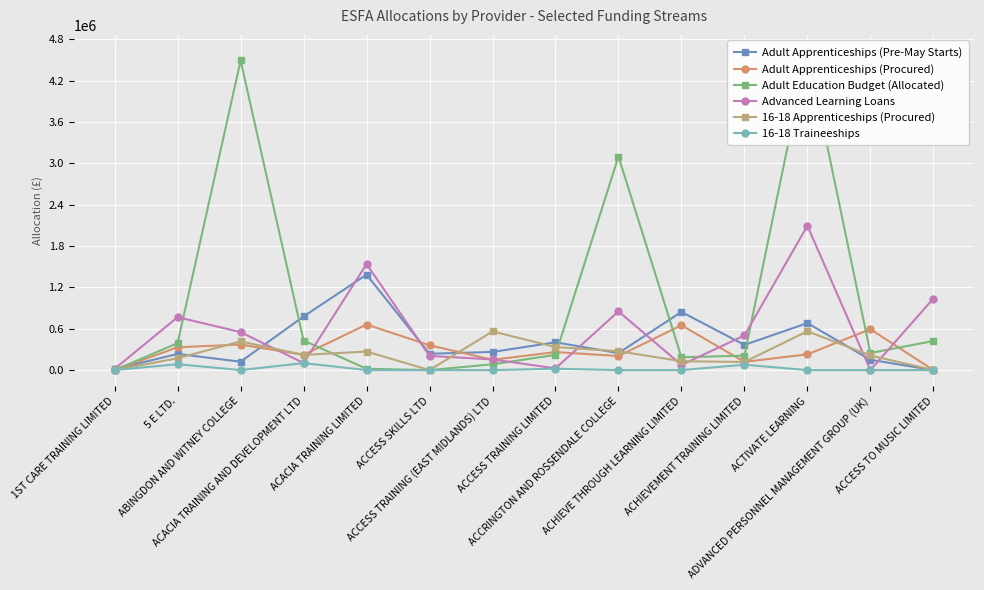

At which category does Adult Education Budget (Allocated) reach its first local peak?

ABINGDON AND WITNEY COLLEGE